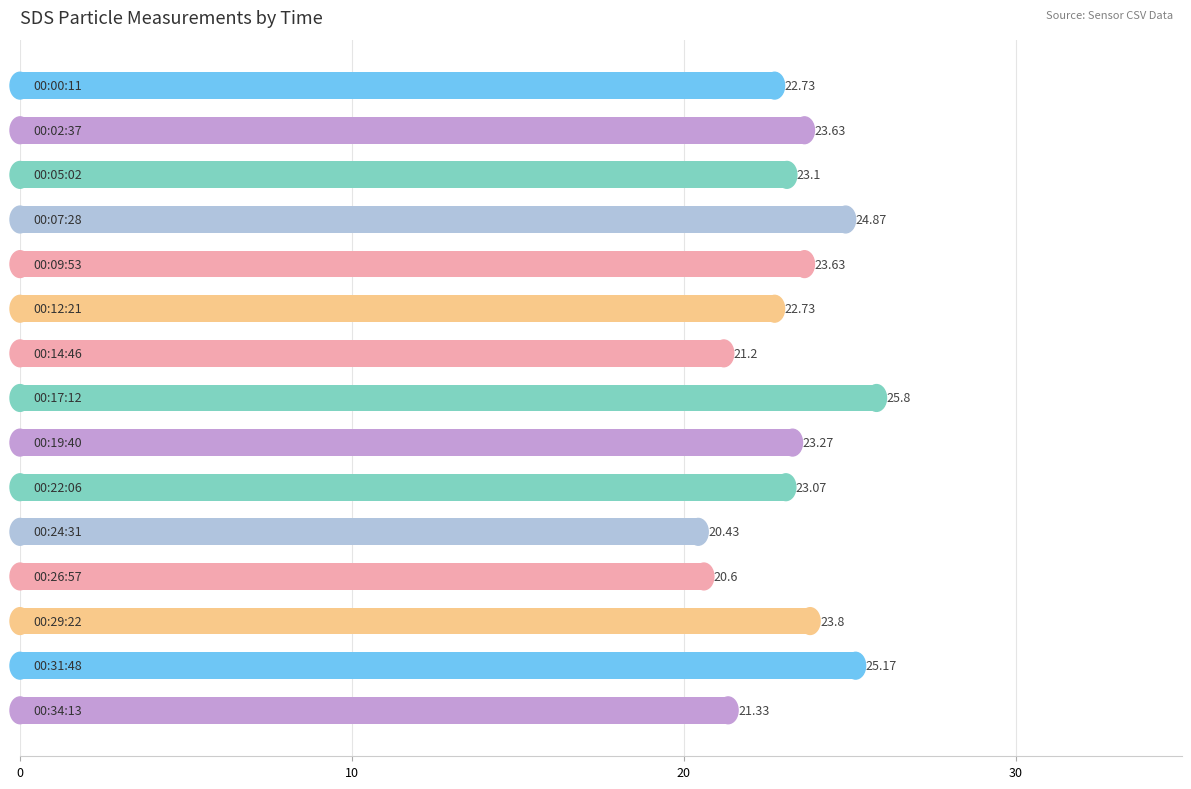

What is the sum of all values?

345.4